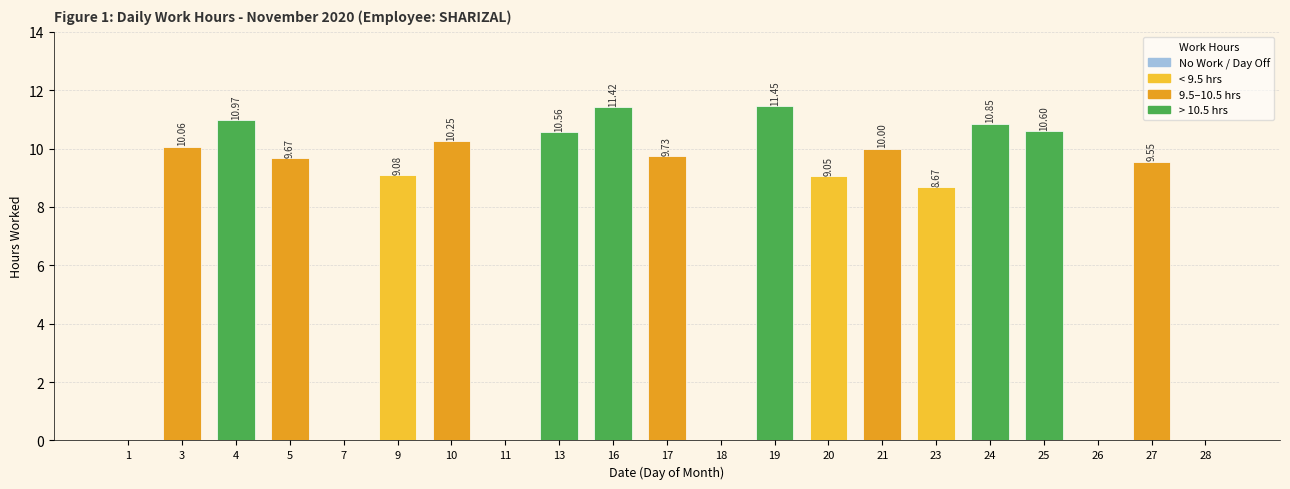

What is the ratio of the value at 9 to the value at 27?

1.0